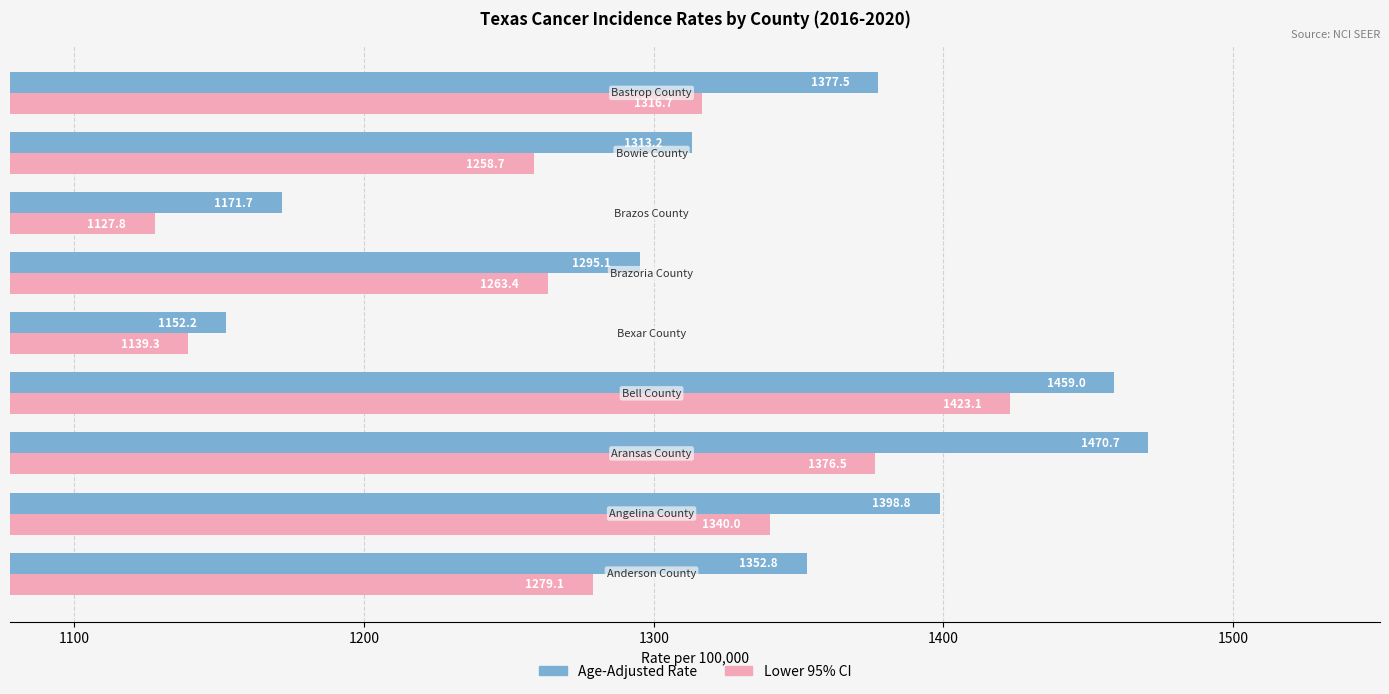

How many values in the Lower 95% CI series exceed 1279?

5